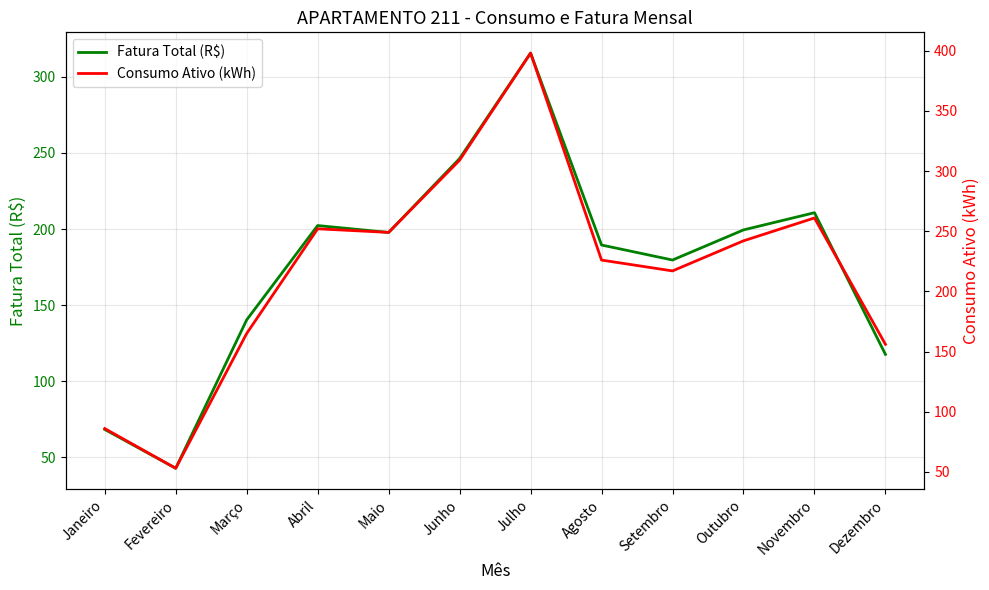

What is the approximate value of Fatura Total (R$) at Março?

140.3